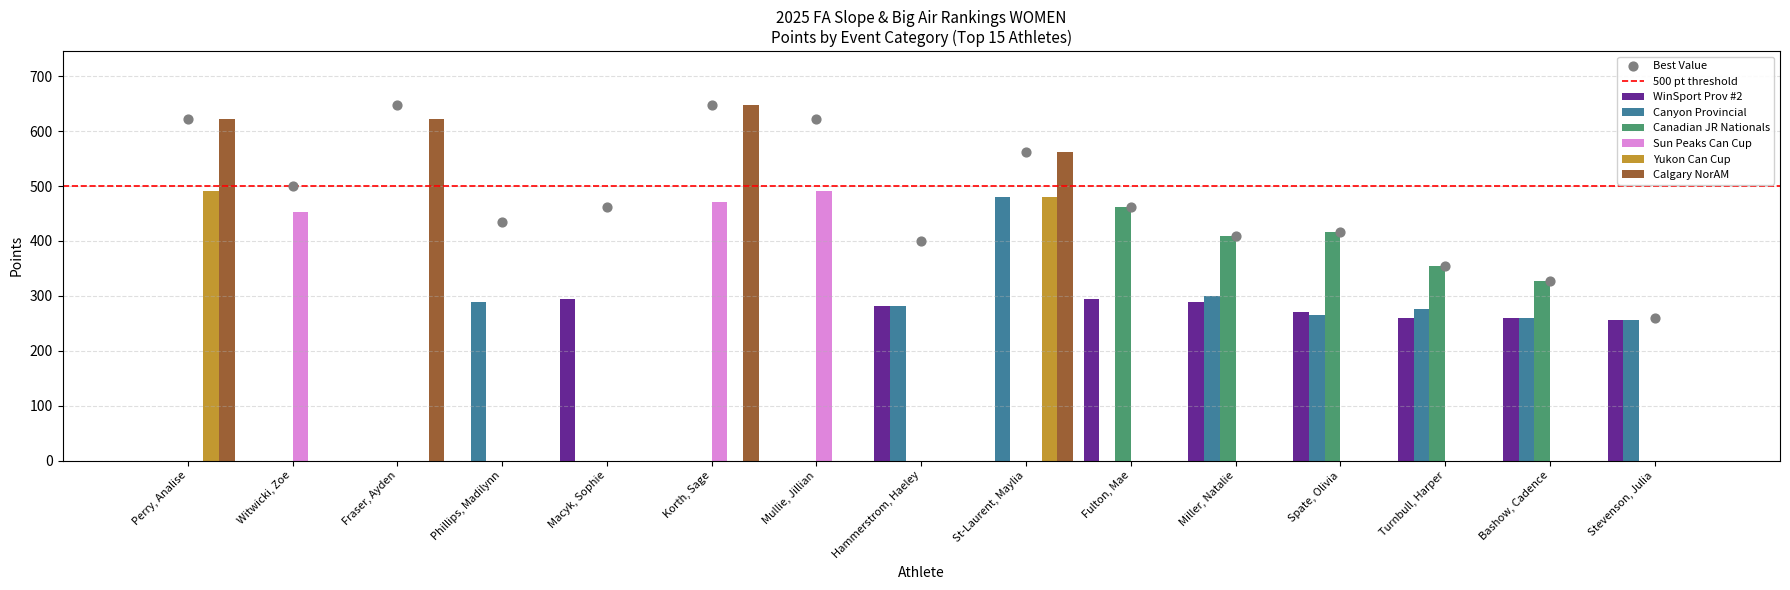

Which series contains the highest Y value?

Calgary NorAM